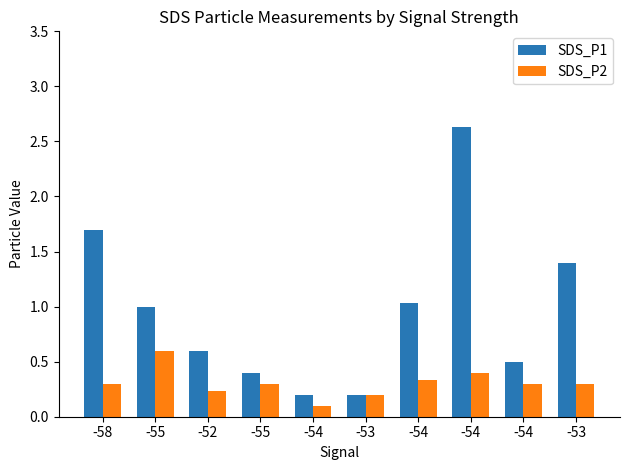

Does the chart contain any negative values?

No